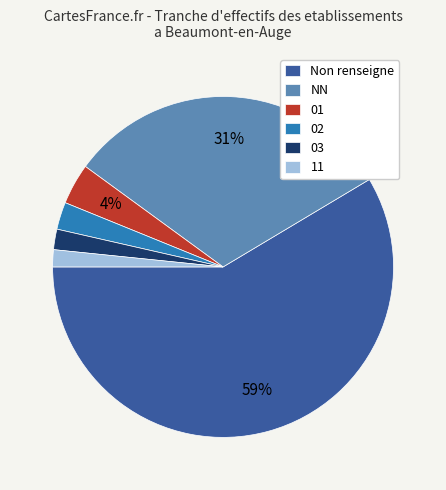

The 01 slice represents 13% of the pie. True or false?

False